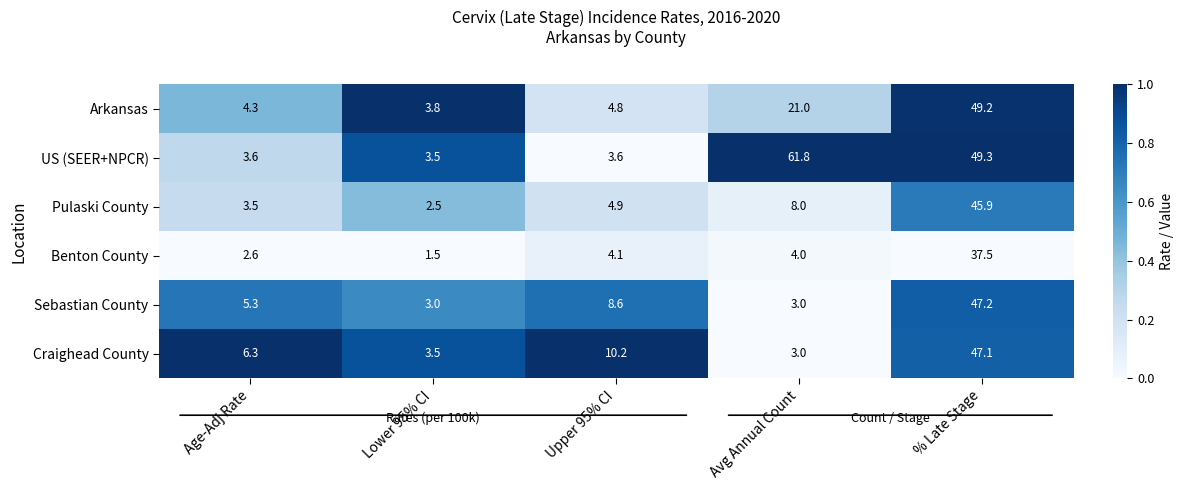

The value of Sebastian County at % Late Stage is 1.4. True or false?

False